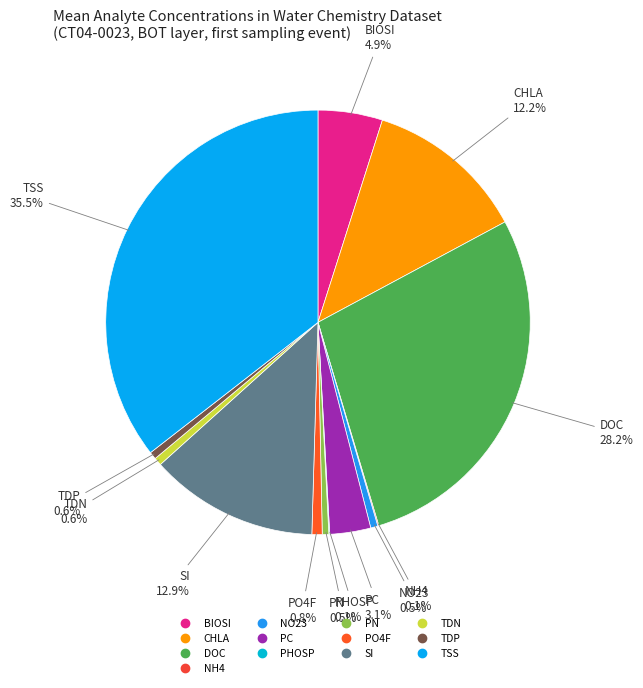

Combined, do PO4F and NO23 account for over 50%?

No